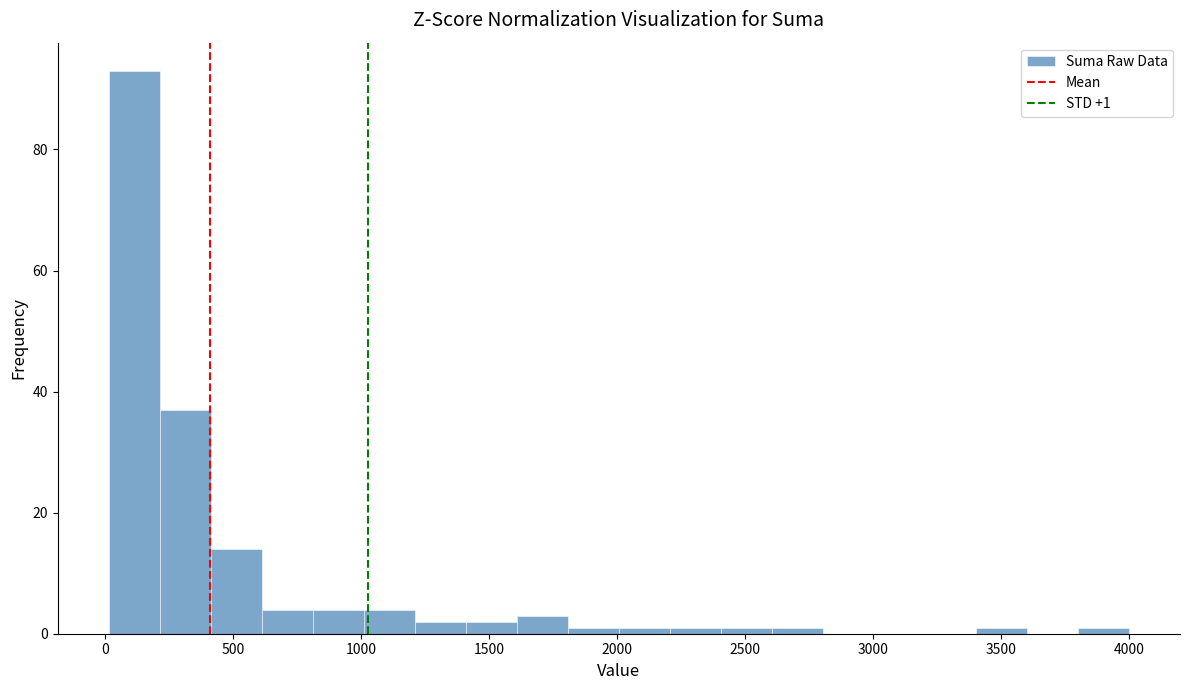

Around what value on the x-axis is the tallest bar? Give the approximate position of its centre, as read against the axis.

100